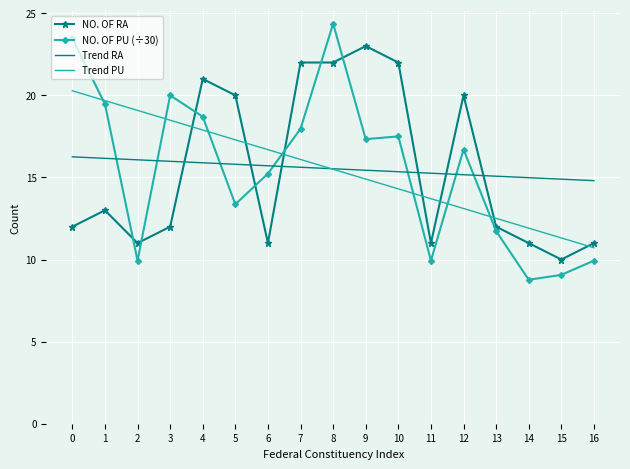

After their last crossing, which series has the higher values: Trend RA or NO. OF PU (÷30)?

Trend RA